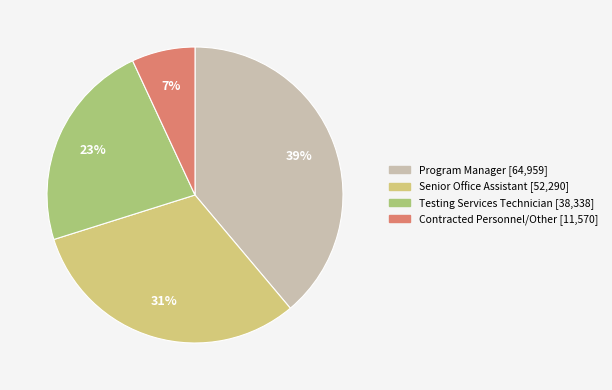

To the nearest percent, what is the average slice percentage?

25%